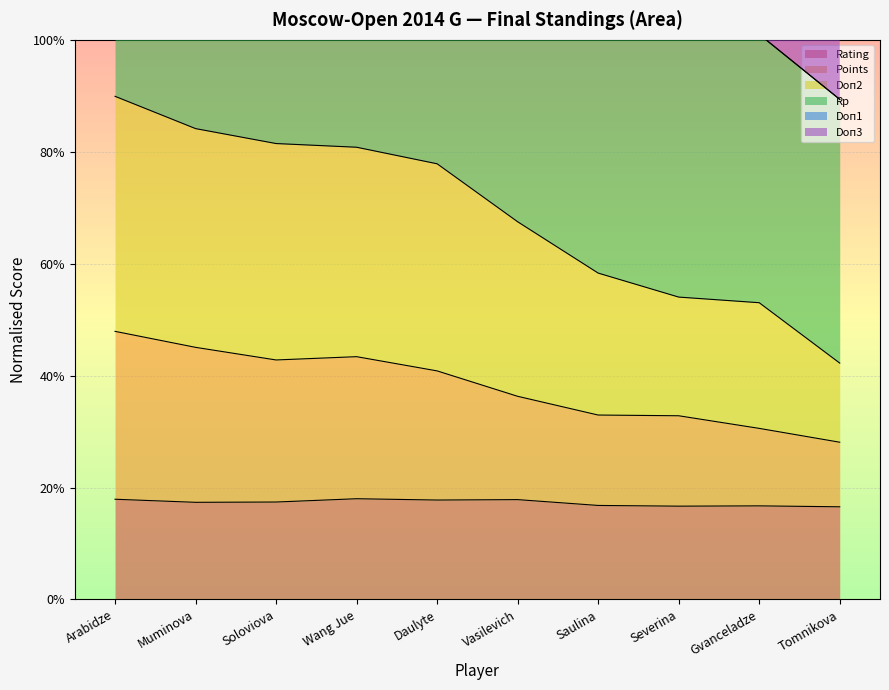

What is the difference between the second highest and second lowest values in the Points series?

0.1